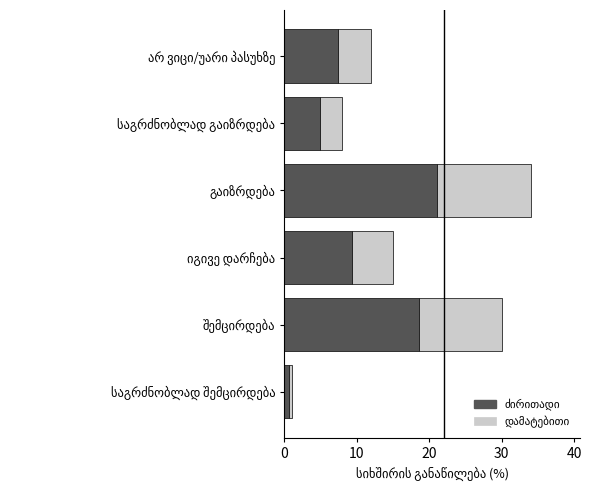

What is the value of the სიხშირის განაწილება (%) — ძირითადი bar at the 2nd from the left?

18.6